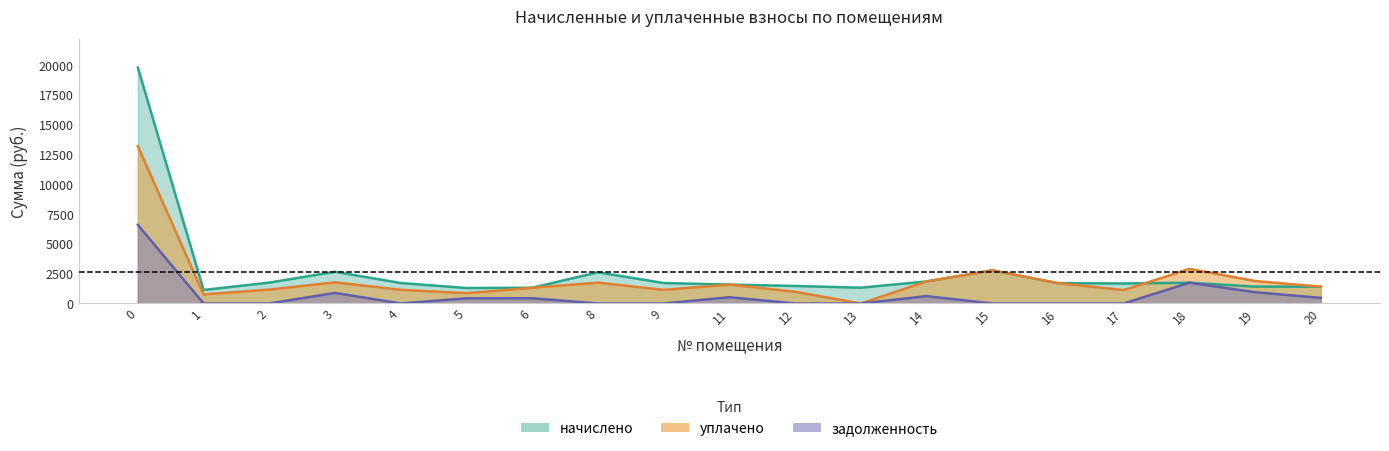

Does the chart have visible grid lines?

No